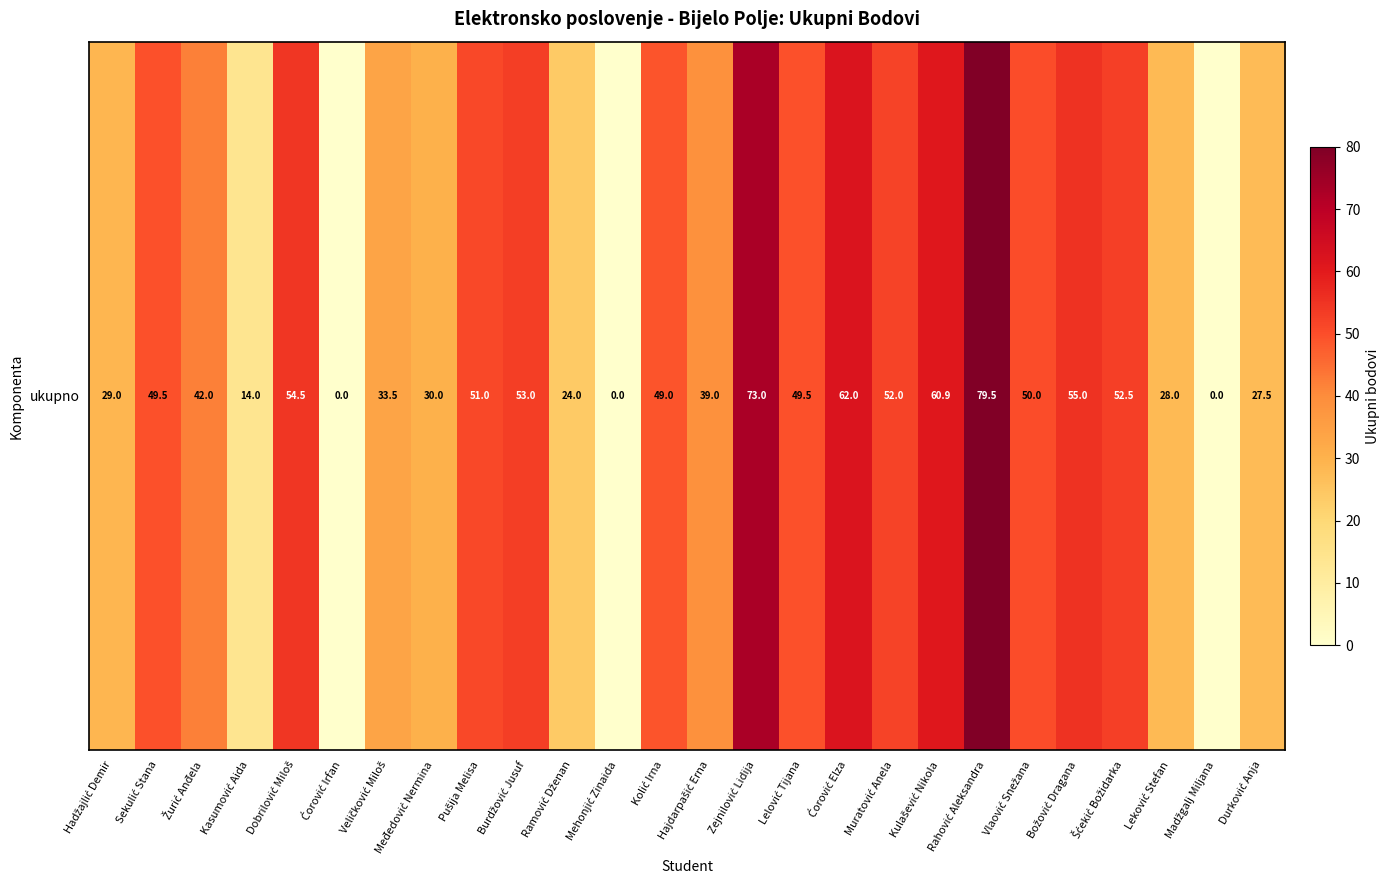

At which category does the chart reach its peak across all series?

Rahović Aleksandra